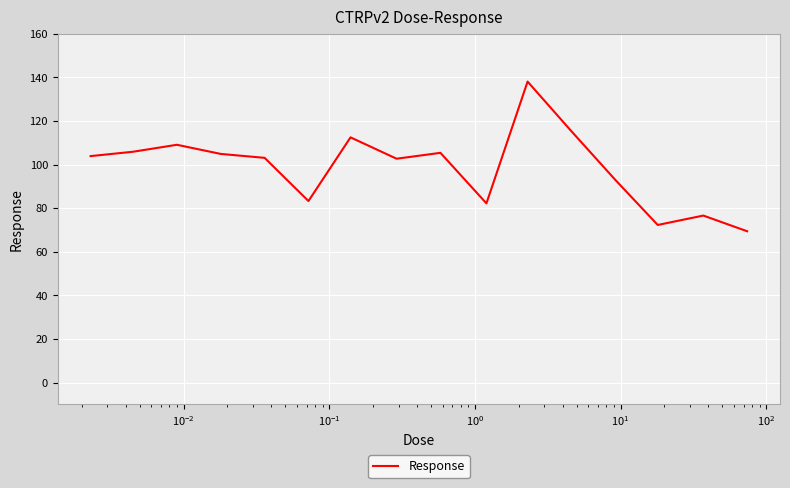

What is the difference between the second highest and second lowest values?

43.0